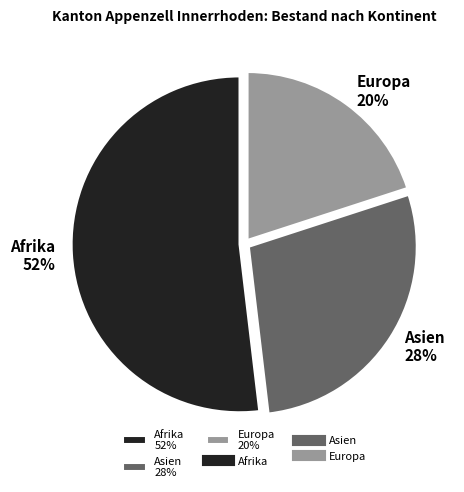

How many segments does this pie chart have?

3